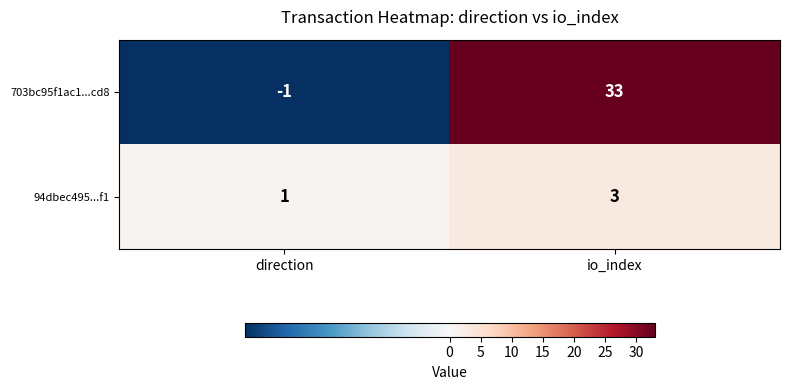

The value of 703bc95f1ac1...cd8 at direction is -1. True or false?

True